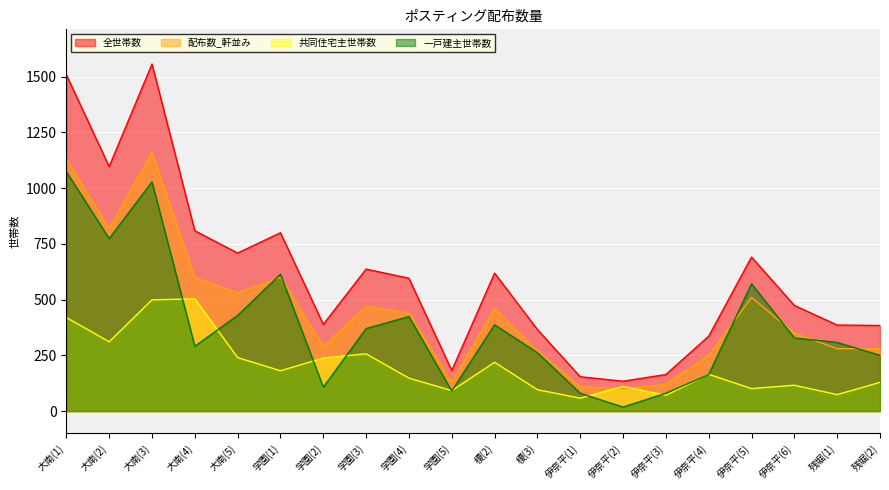

Is the value of 全世帯数 at 榎(3) greater than the value of 一戸建主世帯数 at 大南(1)?

No